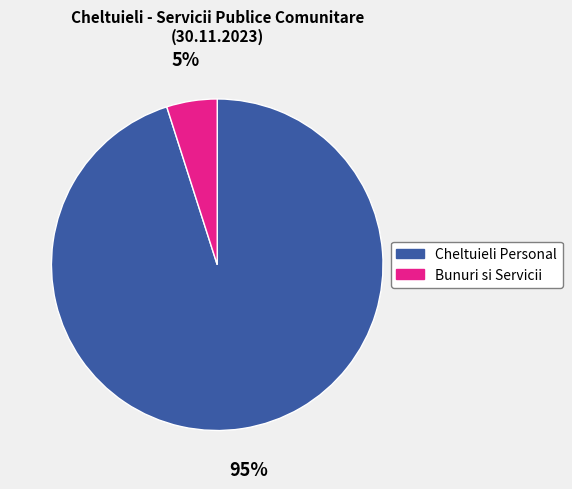

Which slice is the smallest?

Bunuri si Servicii